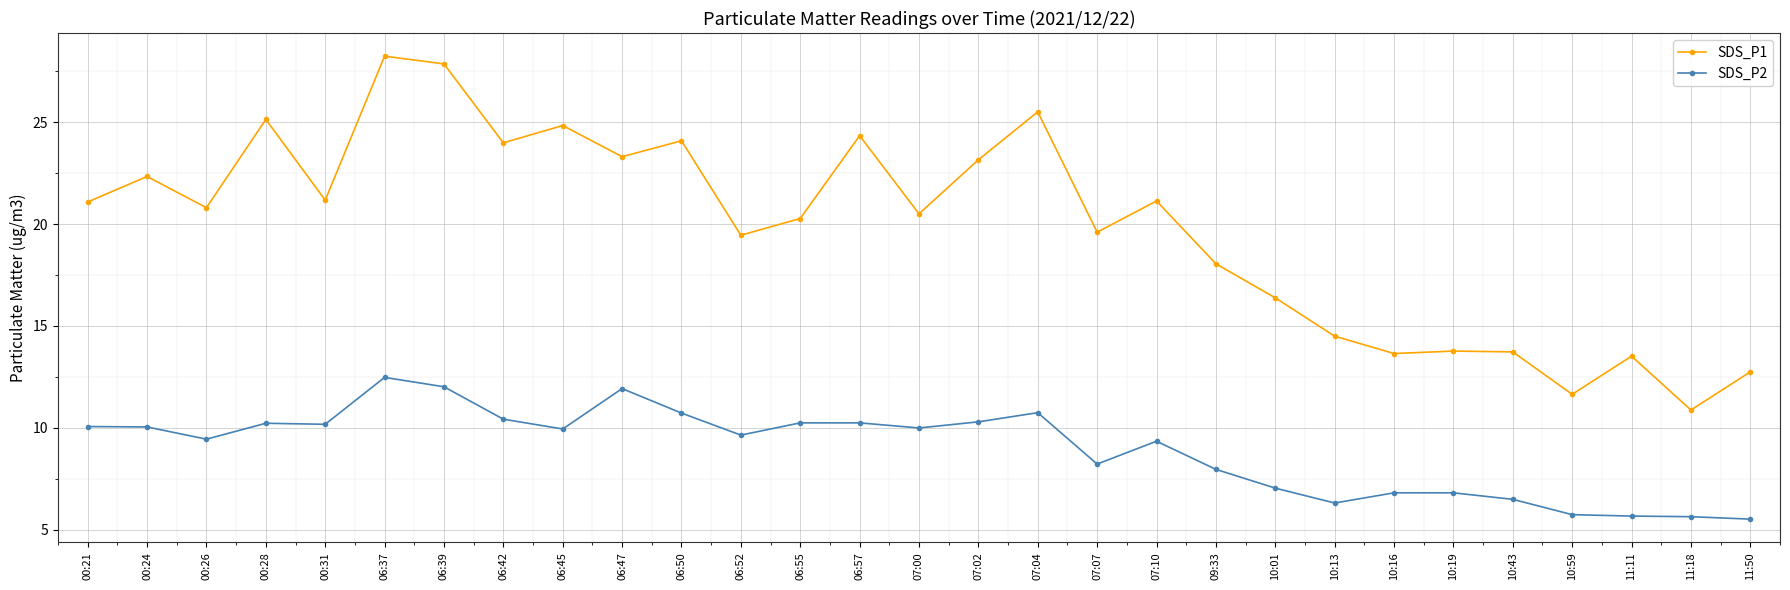

Which series has the largest total across all categories?

SDS_P1